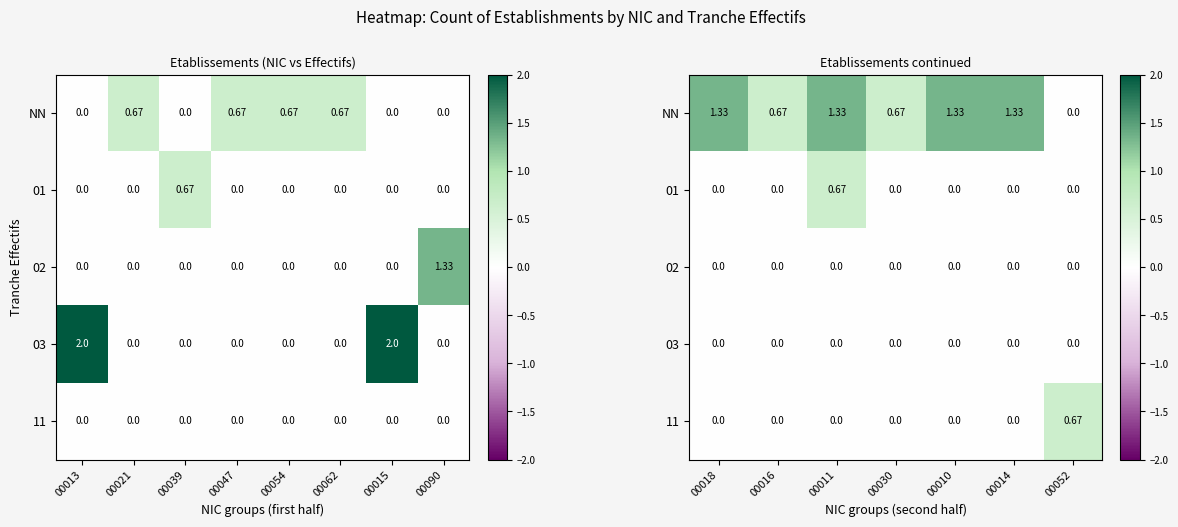

What is the difference between the maximum and minimum values in the 01 series?

0.7